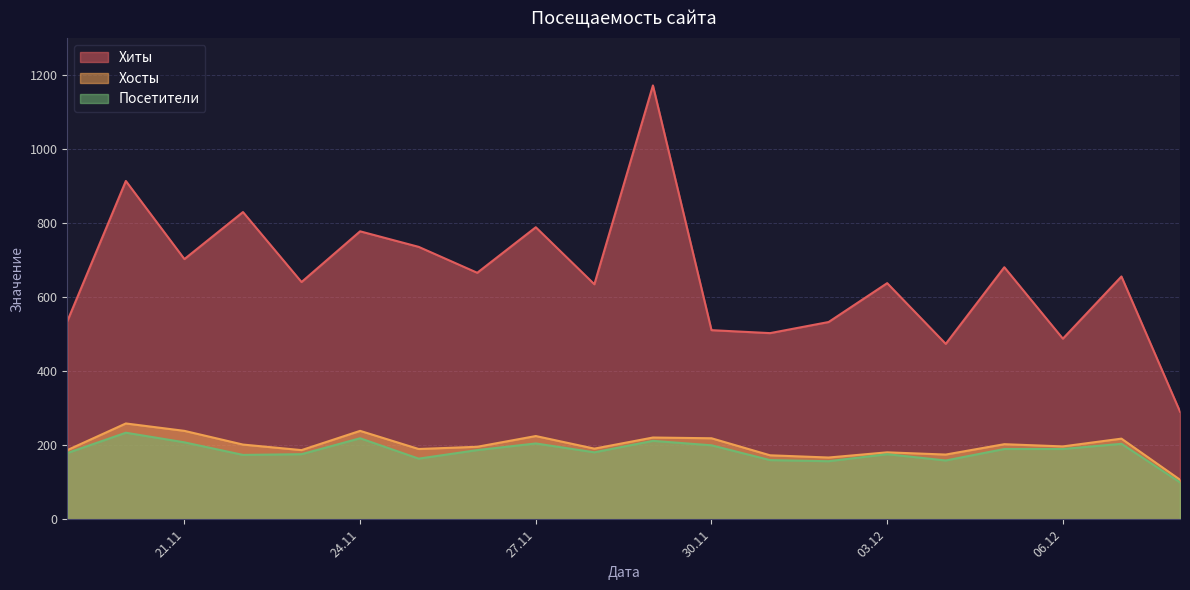

True or false: Хосты and Хиты cross at least once.

False